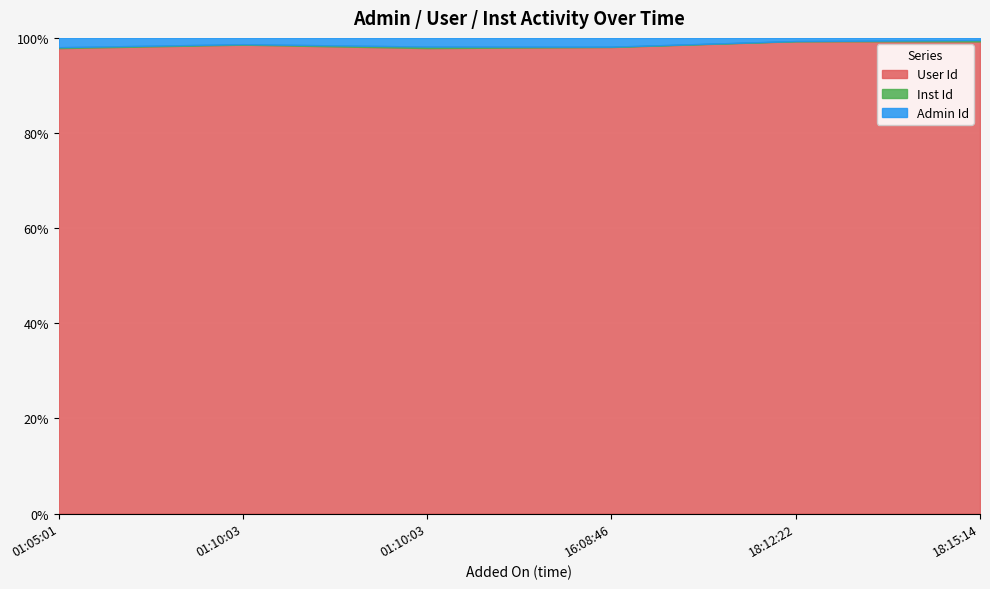

What is the value of the User Id point at the 5th from the left?

261855